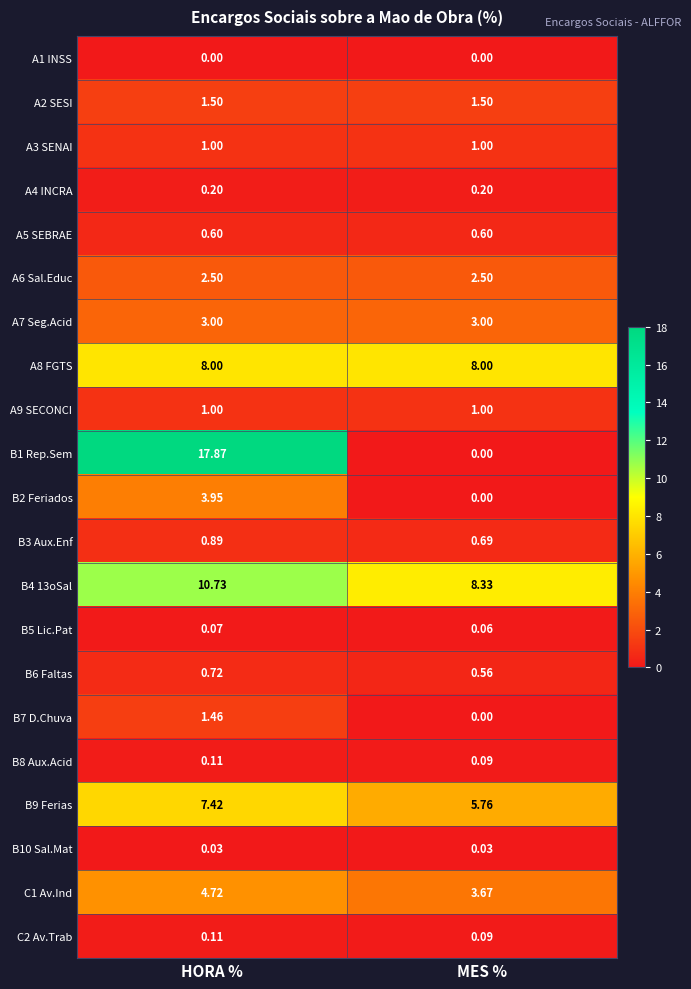

At how many categories does at least one series exceed 12?

1